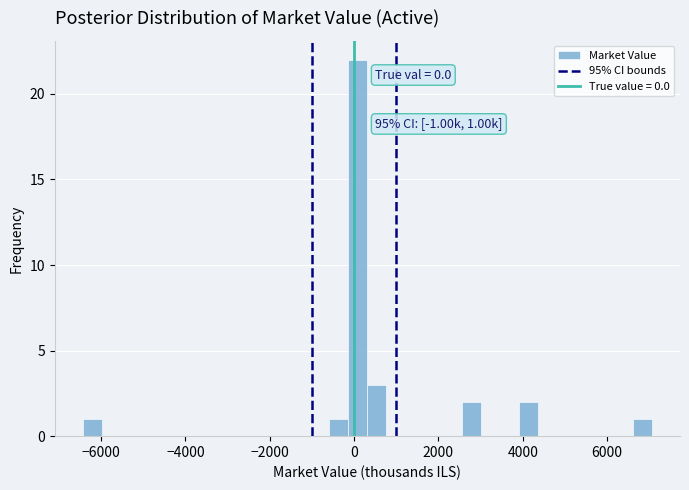

Read against the x-axis, roughly where is the centre of the tallest bar?

0